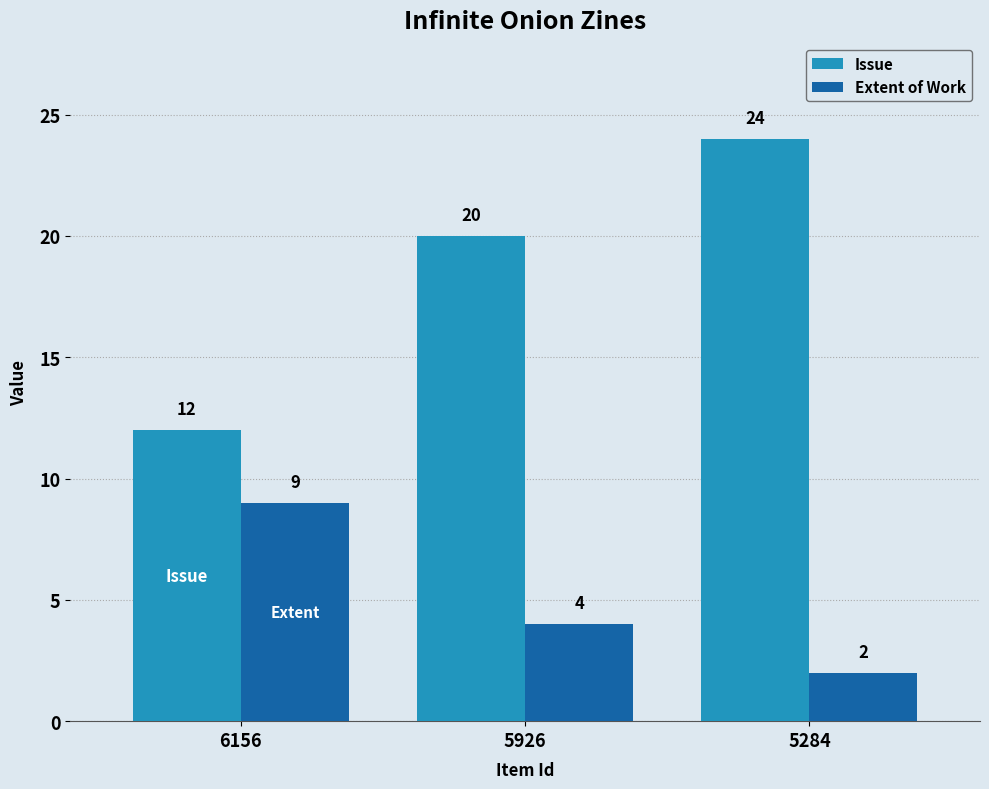

At how many categories does at least one series exceed 8?

3